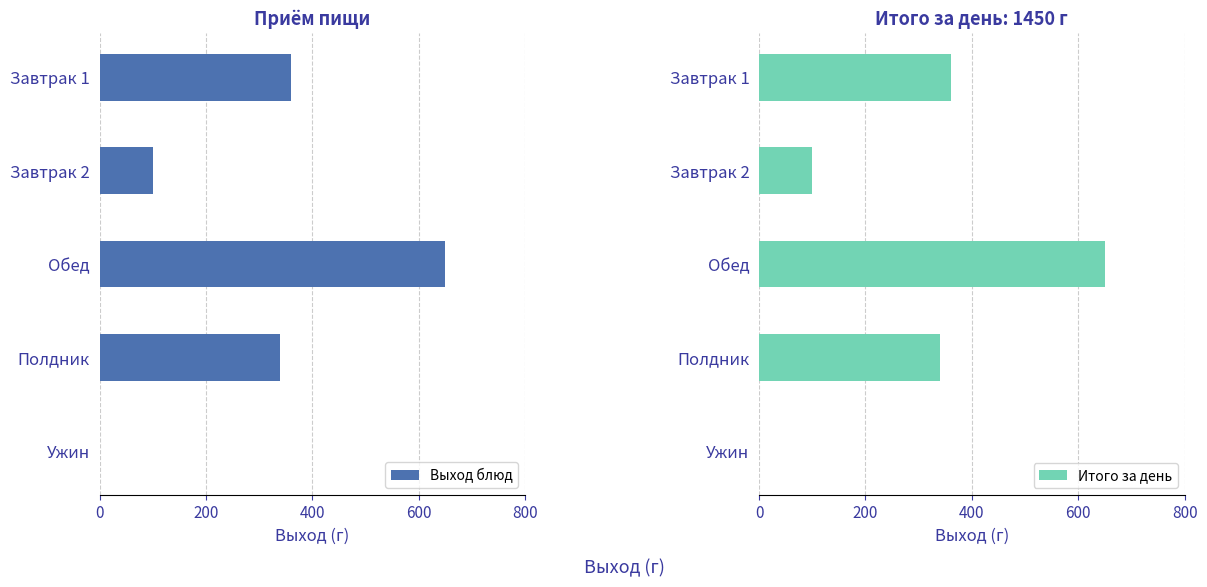

What is the difference between the maximum and minimum values in the Итого за день series?

650